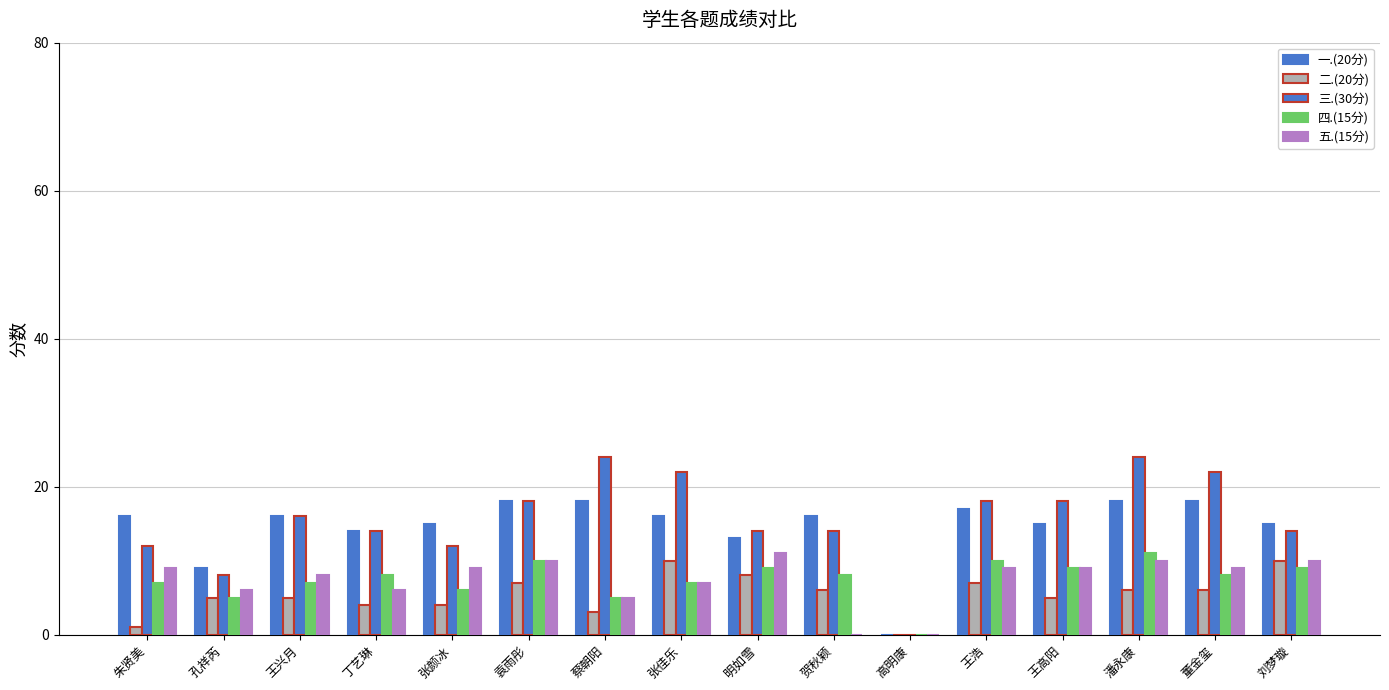

True or false: 四.(15分) has a value of 10 at 袁雨彤.

True